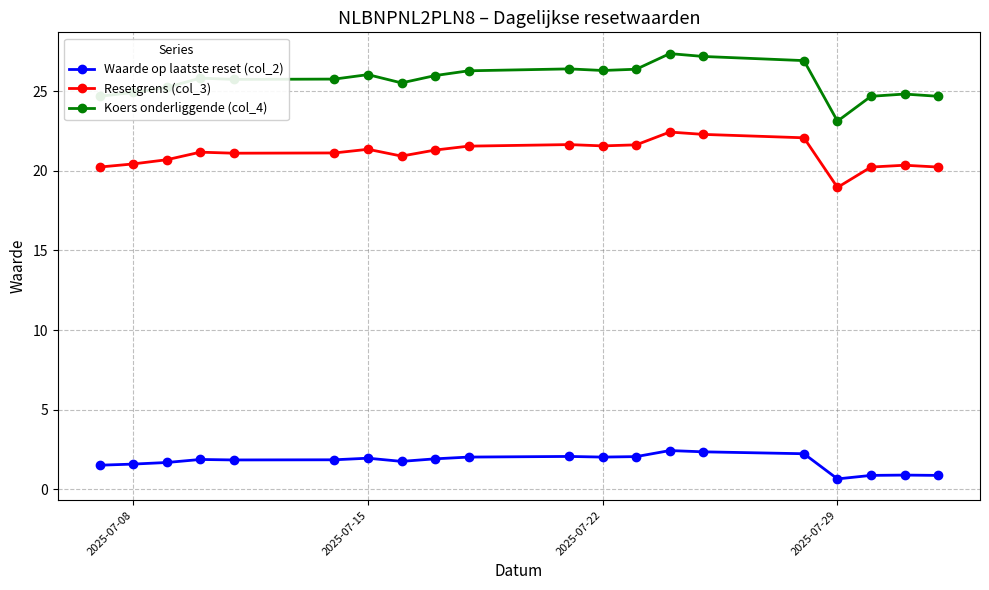

Which series has the widest spread of values?

Koers onderliggende (col_4)